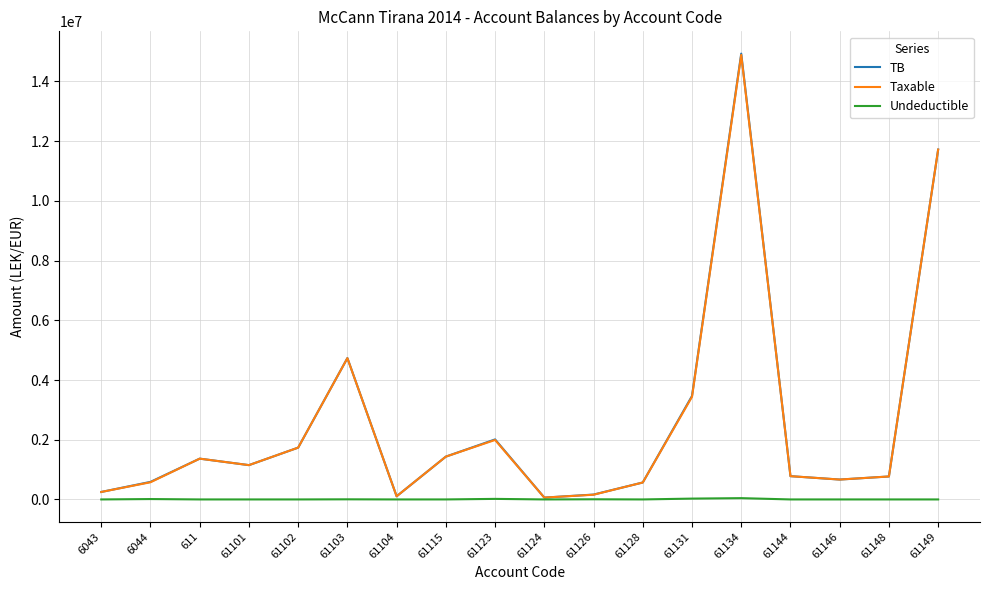

How many lines are shown in the chart?

3